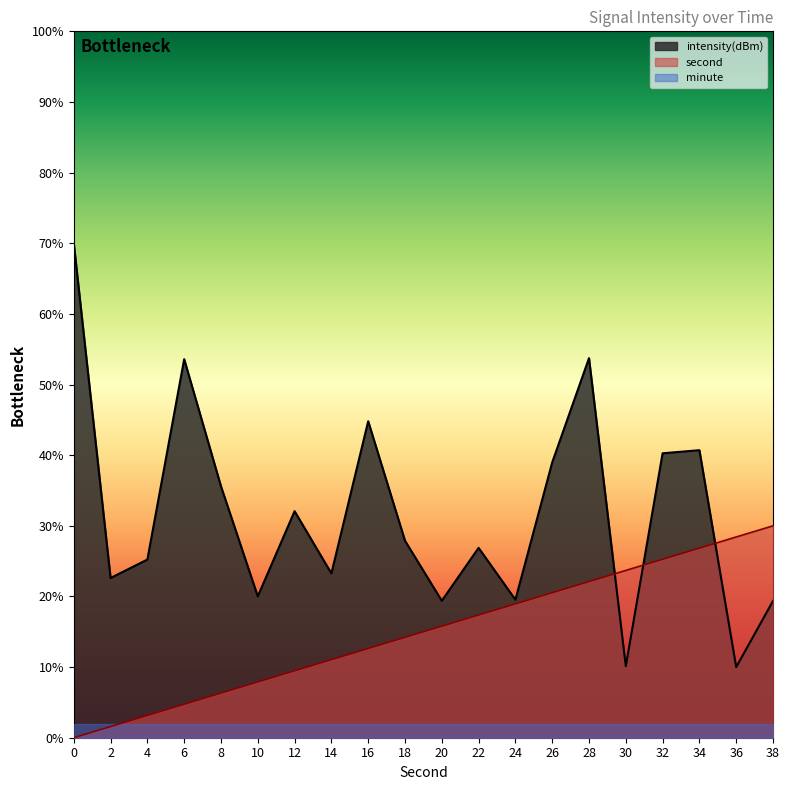

Reading left to right, extract all data points from this chart.

second: 0.0	1.6	3.2	4.7	6.3	7.9	9.5	11.1	12.6	14.2	15.8	17.4	18.9	20.5	22.1	23.7	25.3	26.8	28.4	30.0
intensity(dBm): 70.0	22.6	25.2	53.6	35.6	20.0	32.1	23.3	44.8	27.9	19.4	26.9	19.5	39.0	53.7	10.1	40.3	40.7	10.0	19.4